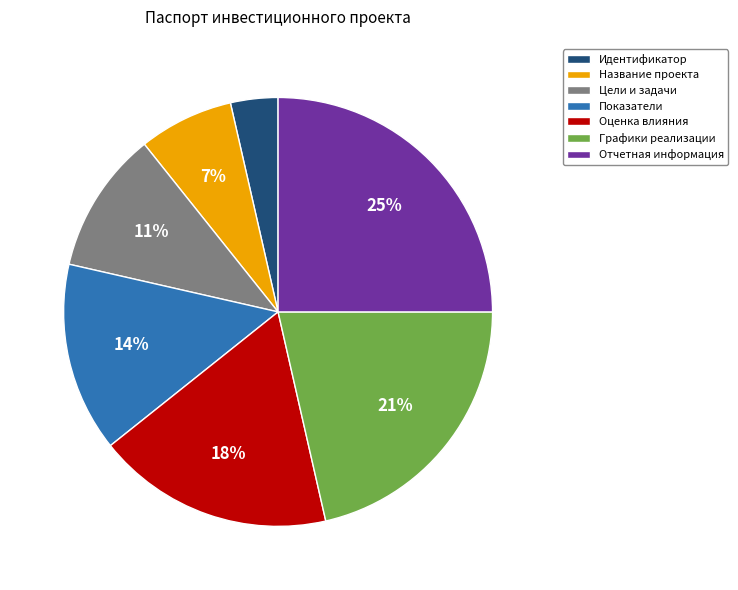

Between Показатели and Оценка влияния, which is larger?

Оценка влияния